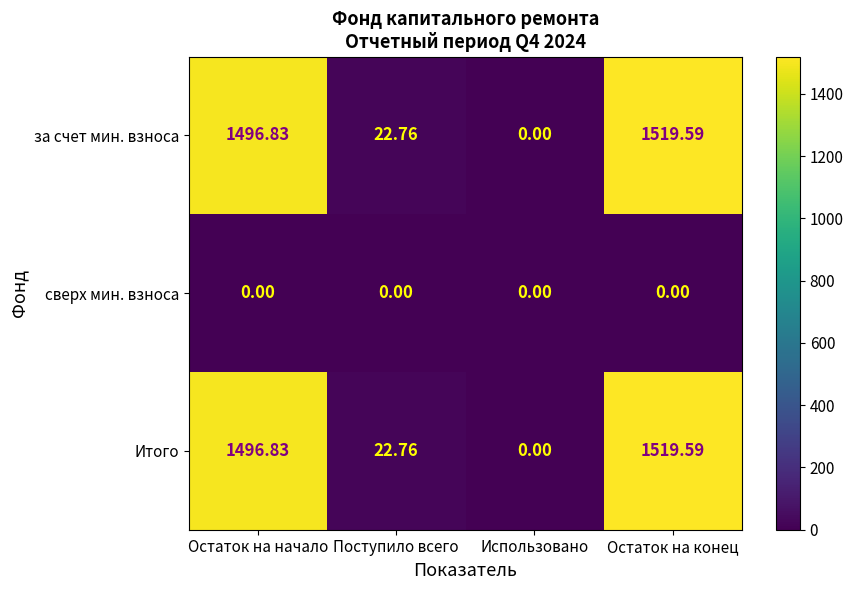

Is the value of сверх мин. взноса at Использовано greater than the value of за счет мин. взноса at Остаток на начало?

No